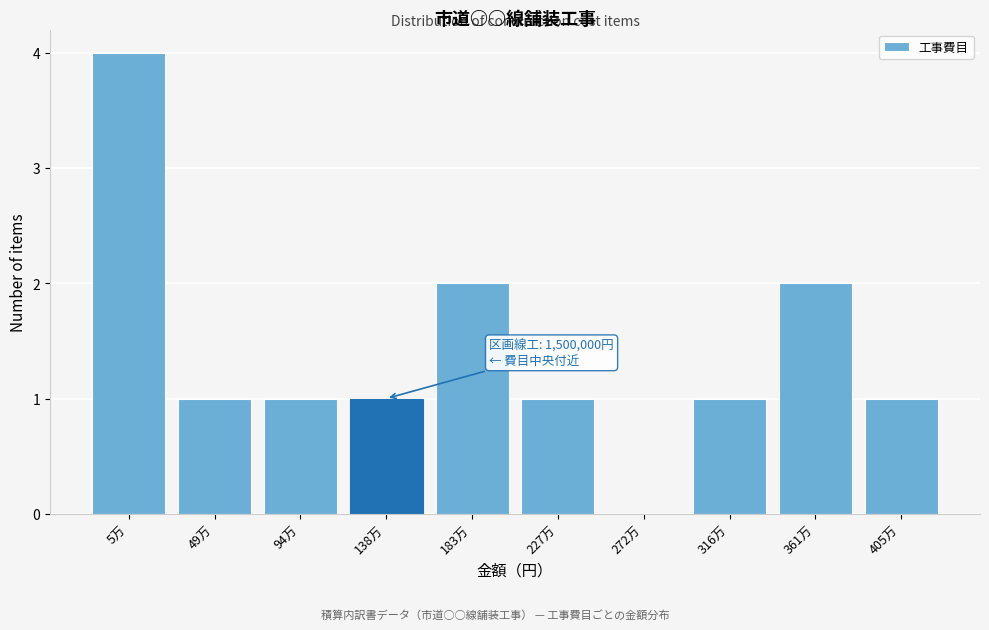

Reading right to left, transcribe all the data shown in this chart.

405万=1	361万=2	316万=1	272万=0	227万=1	183万=2	138万=1	94万=1	49万=1	5万=4